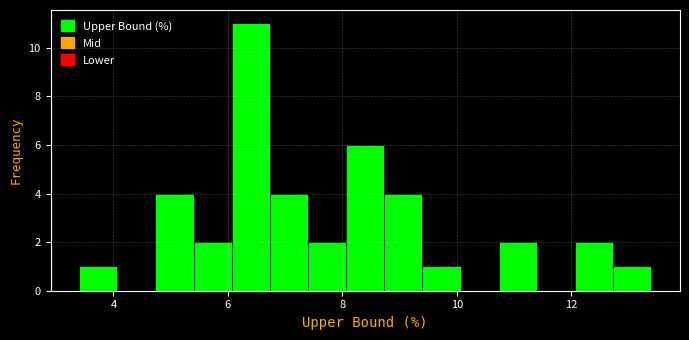

Around what value on the x-axis is the tallest bar? Give the approximate position of its centre, as read against the axis.

6.4